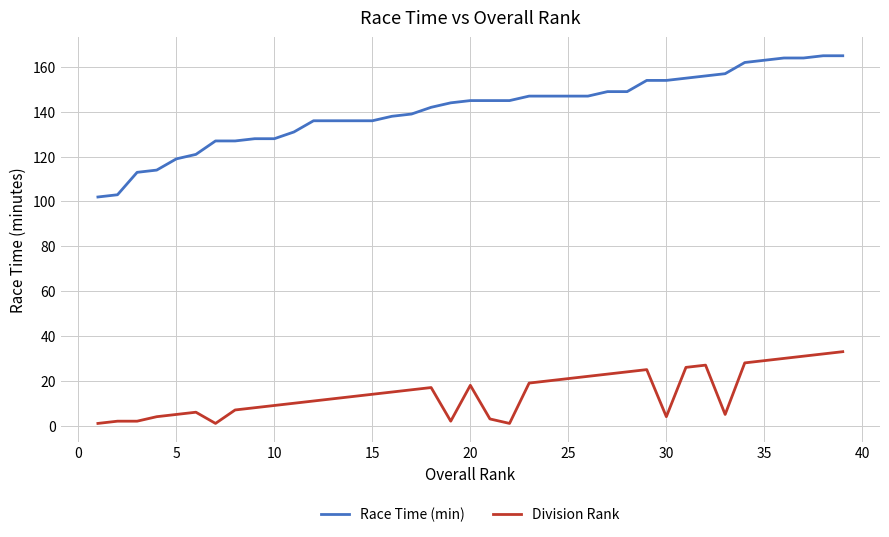

Which series has the largest total across all categories?

Race Time (min)